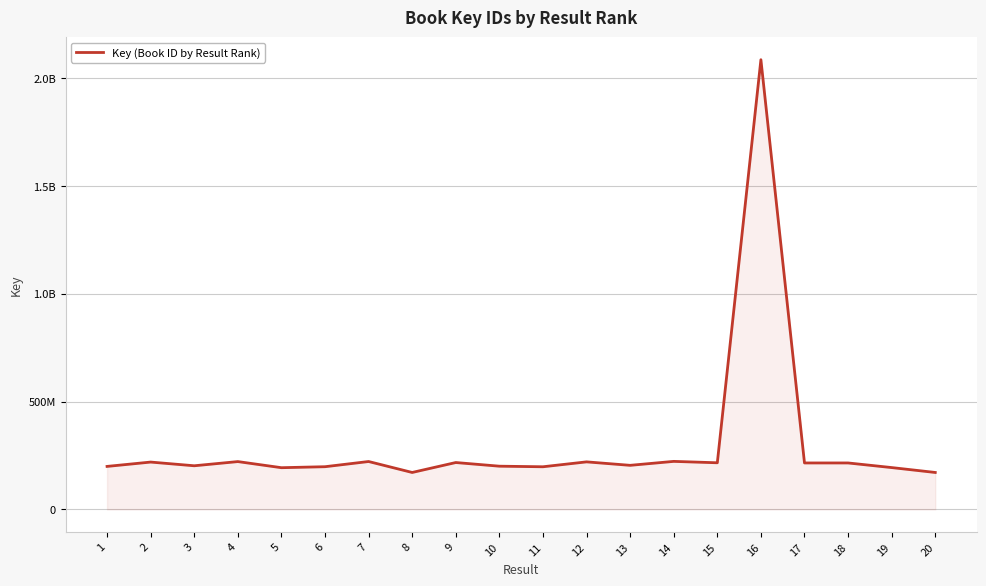

Reading left to right, transcribe all the data shown in this chart.

199365547	219481434	202330038	221737333	193401614	197977277	222056891	171282247	217354660	200383837	197716697	220423250	204363414	222680264	216187453	2084774853	215380114	215380278	193971616	171281298